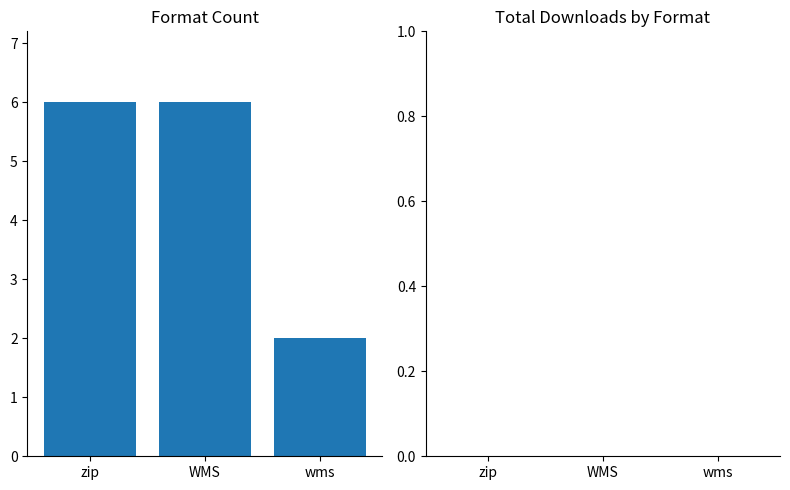

How many distinct data groups are displayed?

1